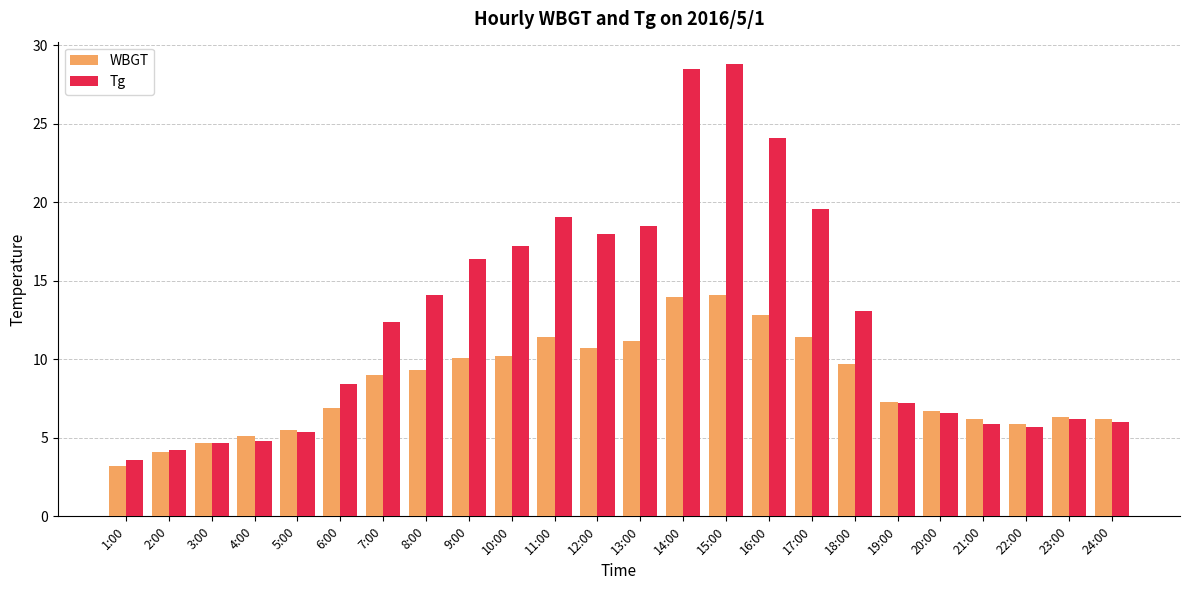

What is the difference between the second highest and minimum values in the WBGT series?

10.8